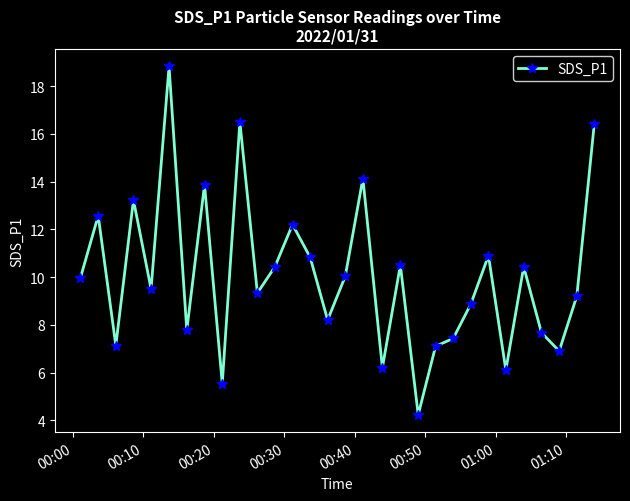

How many points are higher than both their immediate neighbors (excluding endpoints)?

10